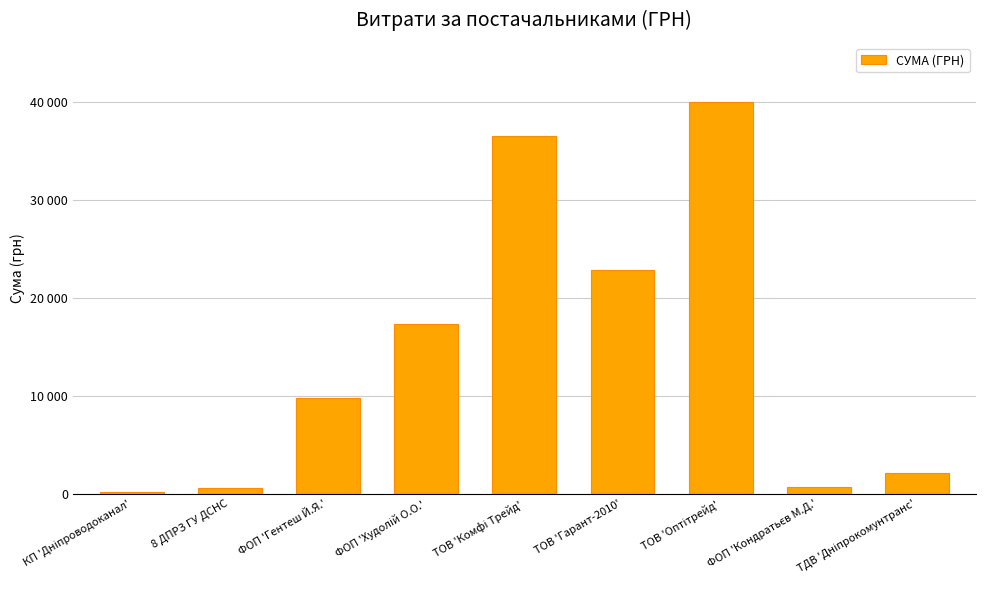

What is the sum of the values at ФОП 'Гентеш Й.Я.' and ТДВ 'Дніпрокомунтранс'?

11961.6